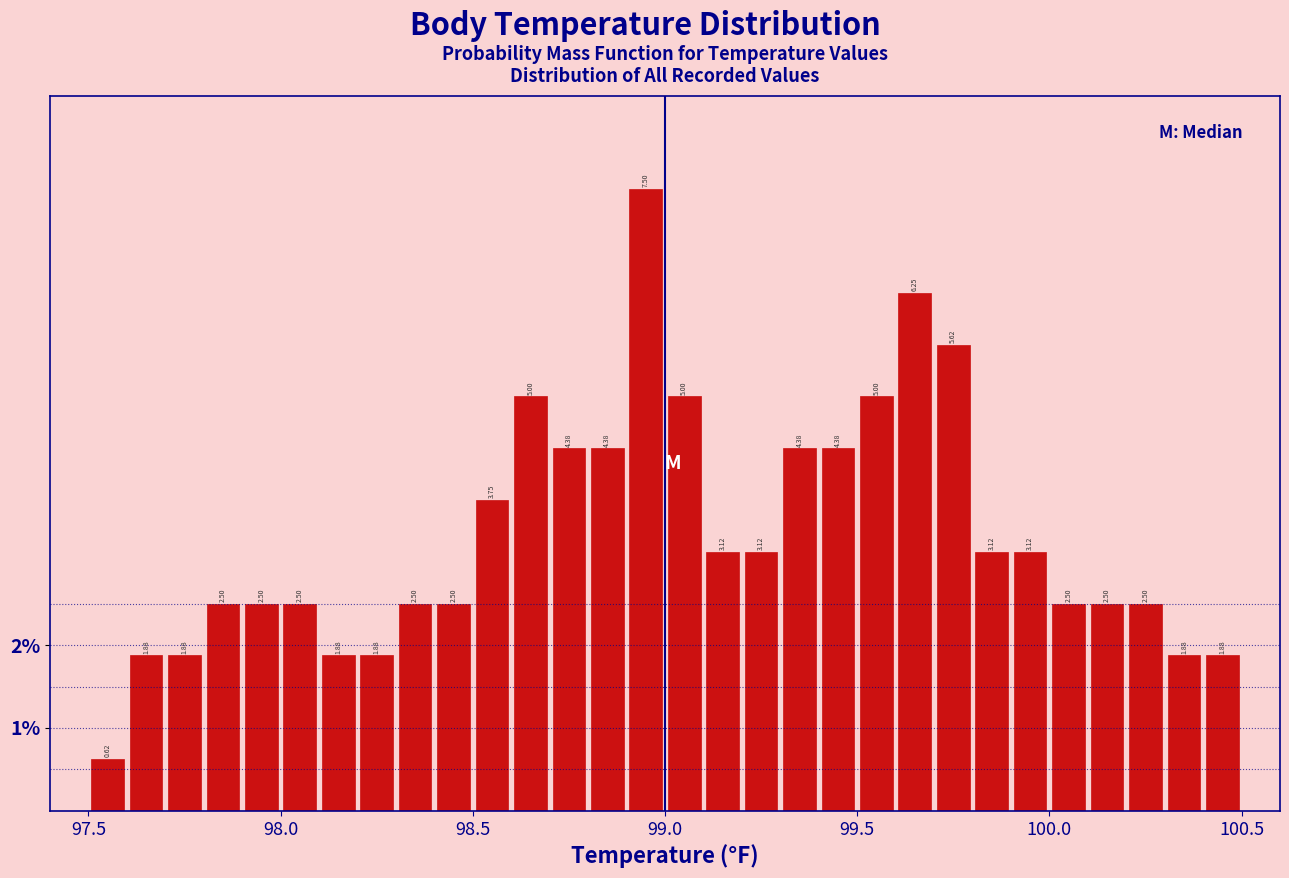

Around what value on the x-axis is the tallest bar? Give the approximate position of its centre, as read against the axis.

98.95